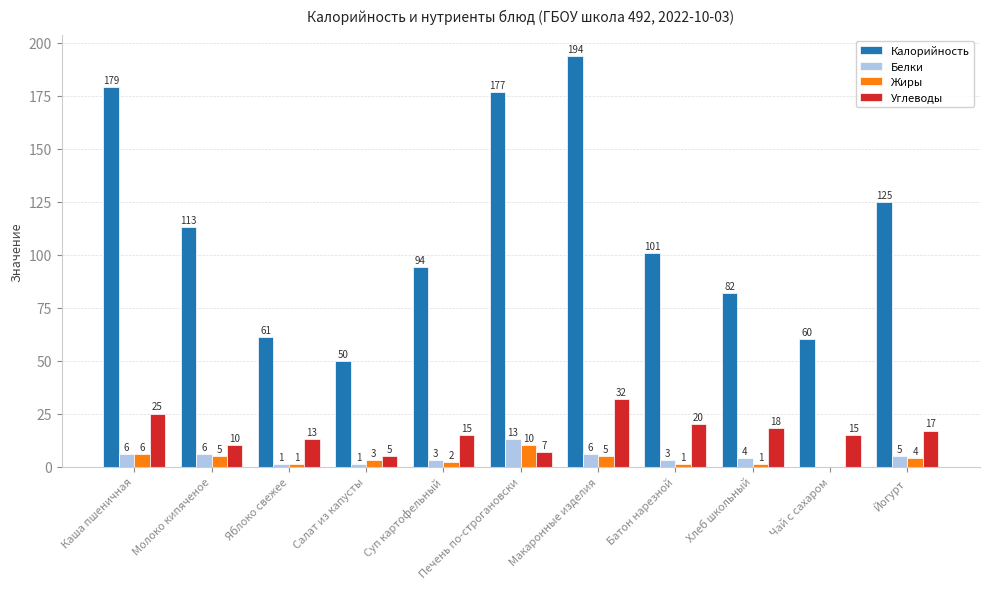

True or false: Калорийность has a value of 113 at Молоко кипяченое.

True